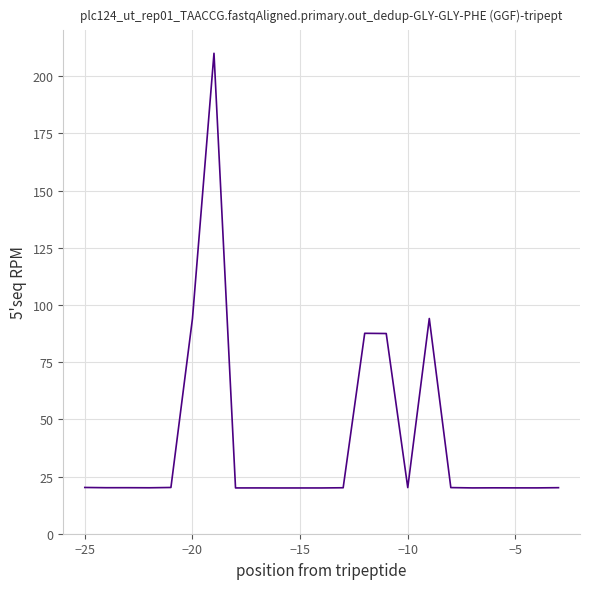

What is the minimum value shown in the chart?

20.0